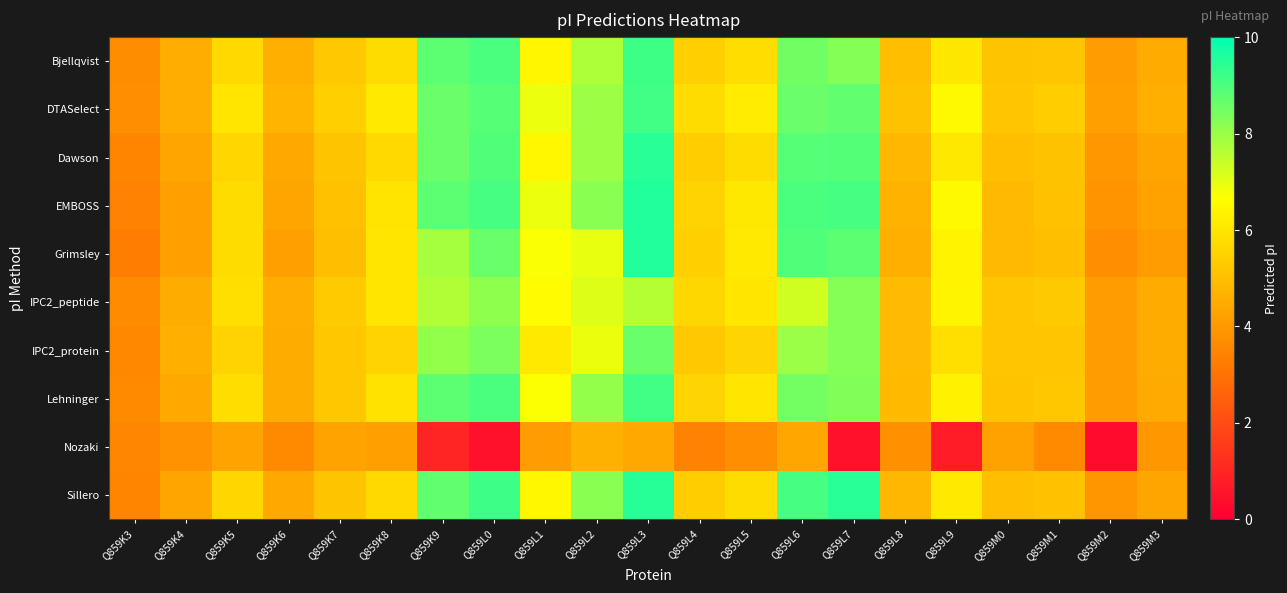

Between Q859L5 and Q859K9, which is larger?

Q859K9